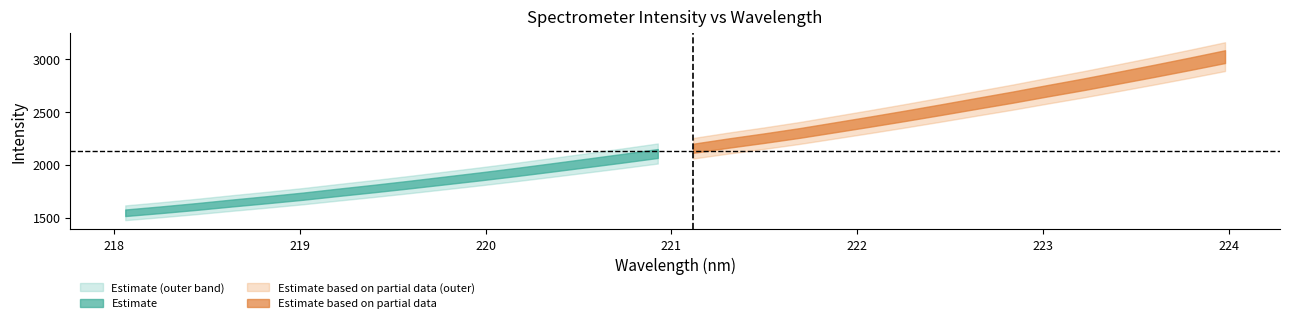

Reading left to right, extract all data points from this chart.

218.0596=1546.3	218.2508=1574.8	218.442=1605.4	218.6332=1638.3	218.8244=1669.9	219.0156=1703.0	219.2067=1739.7	219.3979=1775.3	219.589=1812.6	219.7801=1851.4	219.9712=1890.4	220.1623=1931.1	220.3533=1973.7	220.5444=2017.1	220.7354=2060.9	220.9264=2106.2	221.1174=2155.8	221.3083=2205.0	221.4993=2251.3	221.6902=2300.2	221.8812=2354.1	222.0721=2408.2	222.263=2463.9	222.4538=2521.3	222.6447=2580.1	222.8355=2638.2	223.0264=2699.7	223.2172=2759.5	223.408=2822.9	223.5987=2887.1	223.7895=2953.1	223.9802=3021.1